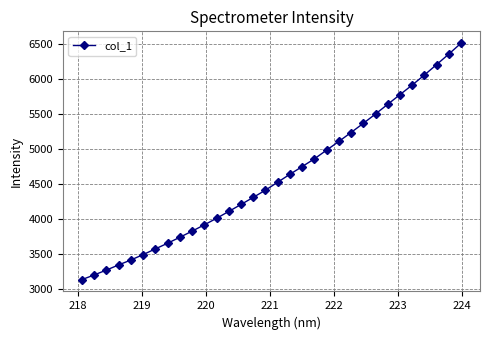

Reading left to right, list all the values displayed in this chart.

3132.4	3198.9	3268.7	3342.5	3412.6	3489.9	3571.2	3652.1	3737.3	3824.4	3914.7	4007.9	4106.6	4205.8	4307.3	4410.3	4523.9	4637.3	4746.8	4857.6	4981.9	5106.2	5233.8	5364.3	5498.0	5636.7	5774.6	5911.4	6054.8	6204.0	6354.2	6509.9